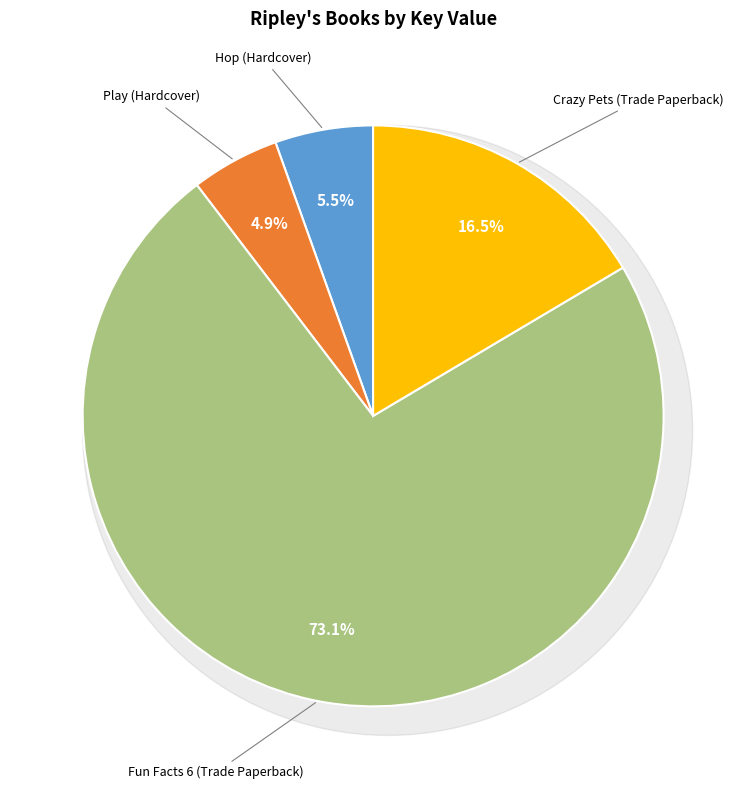

Between Play (Hardcover) and Hop (Hardcover), which is larger?

Hop (Hardcover)